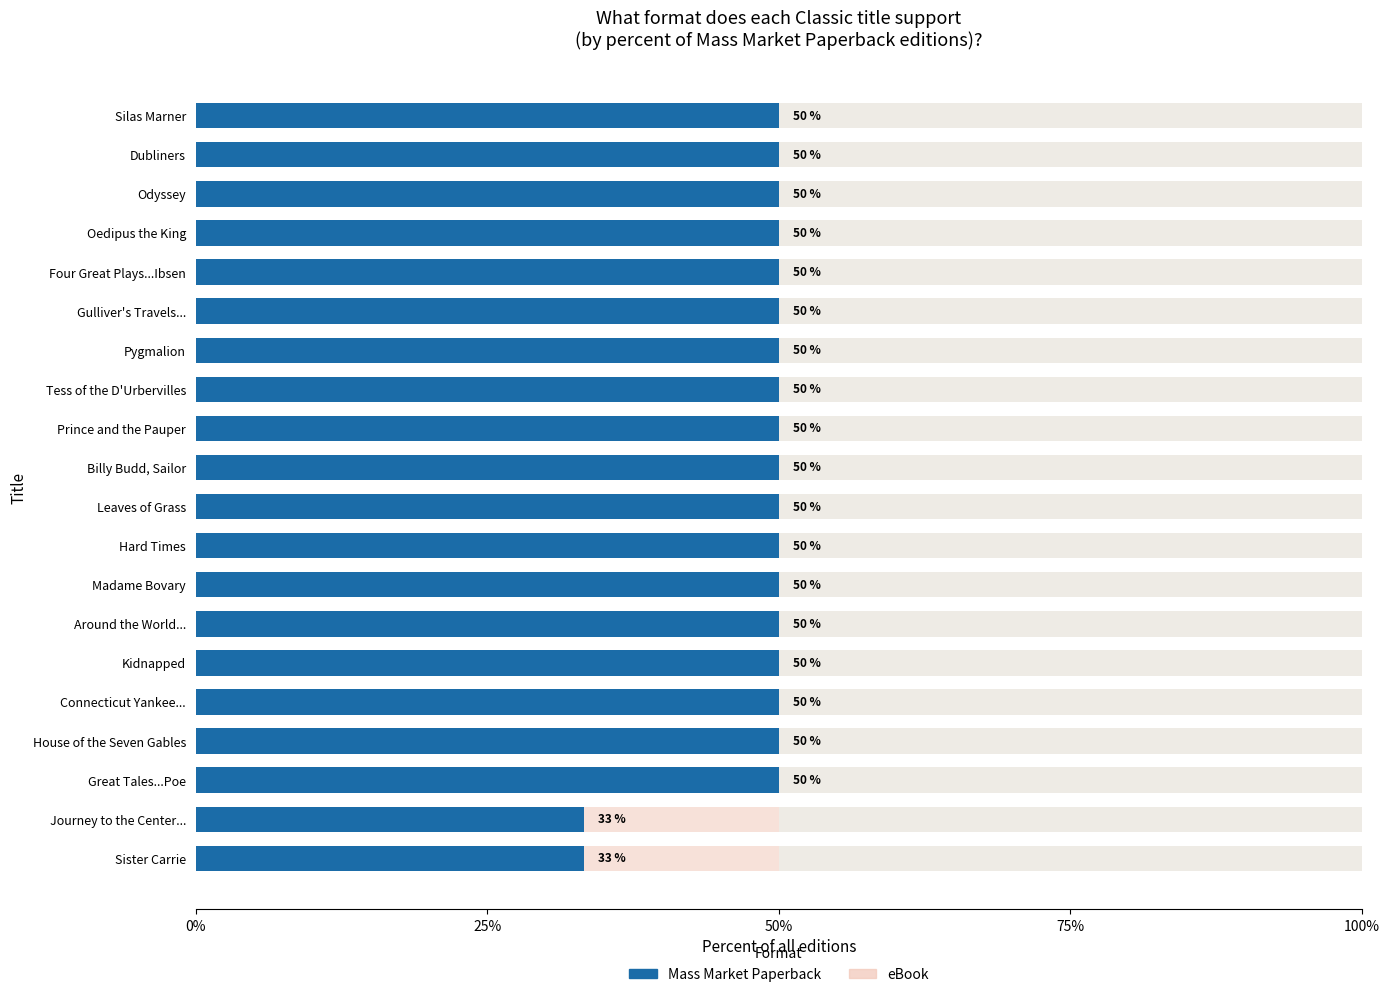

Reading left to right, what are all the values shown in this chart?

33.3	33.3	50.0	50.0	50.0	50.0	50.0	50.0	50.0	50.0	50.0	50.0	50.0	50.0	50.0	50.0	50.0	50.0	50.0	50.0